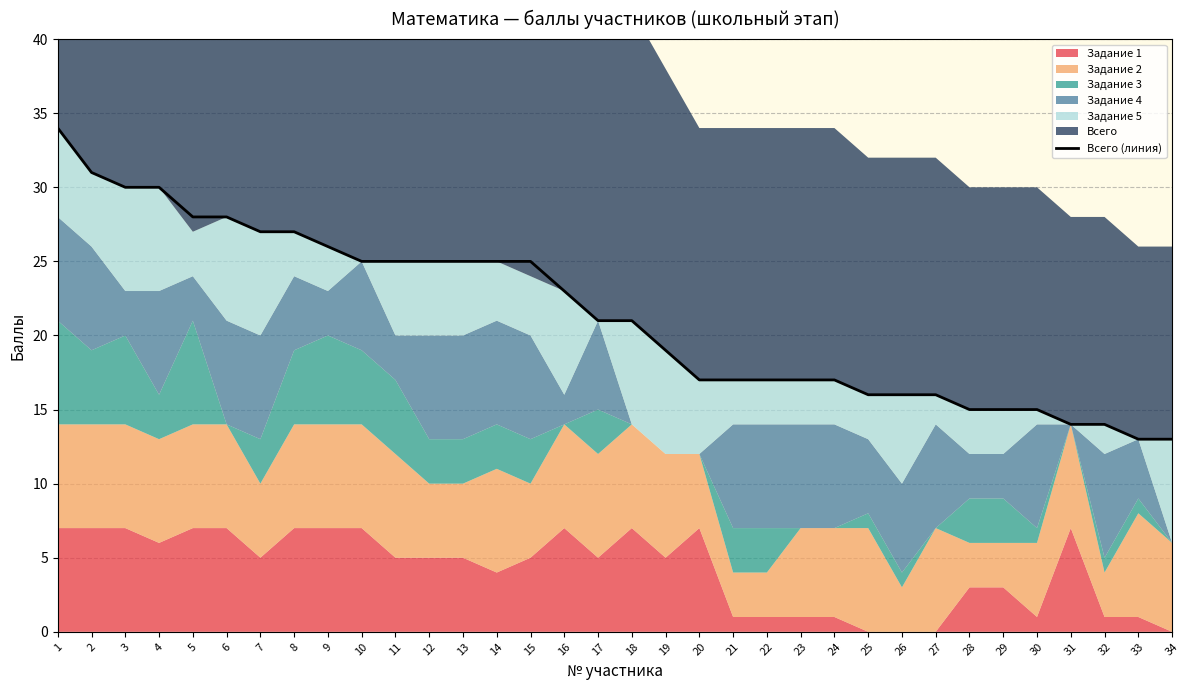

At which label is the value closest to 23?

16